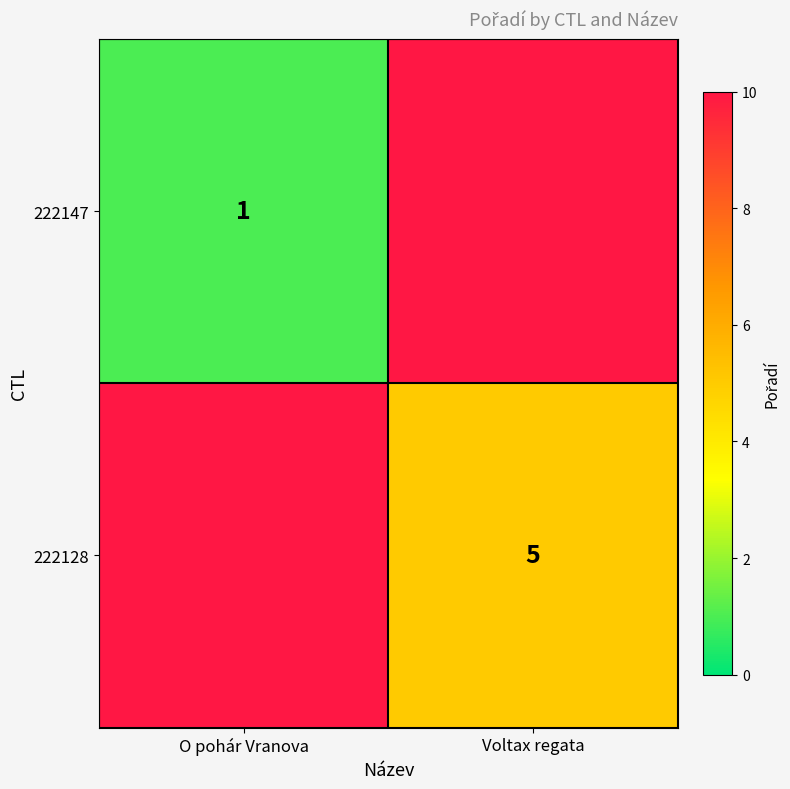

The value of 222128 at Voltax regata is 5. True or false?

True